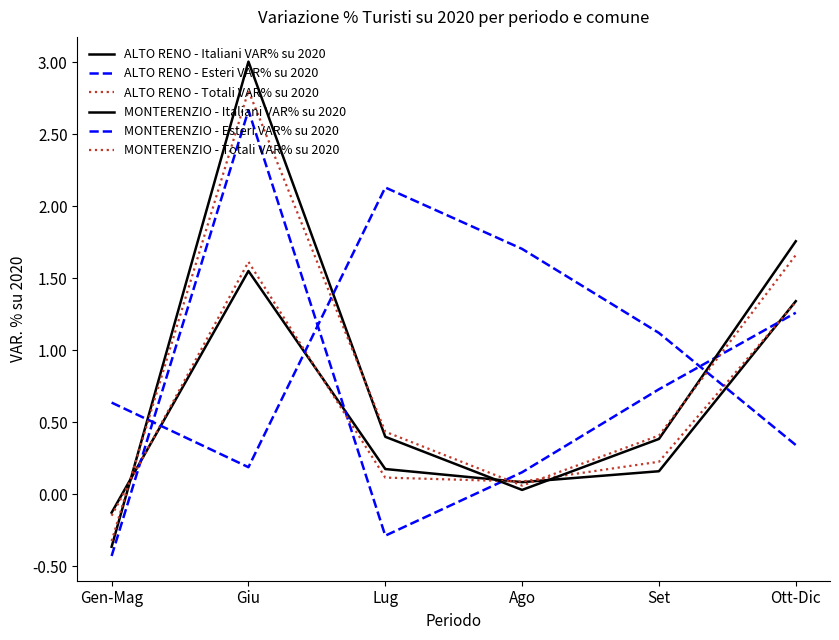

What is the average value of the ALTO RENO - Esteri VAR% su 2020 series?

0.7